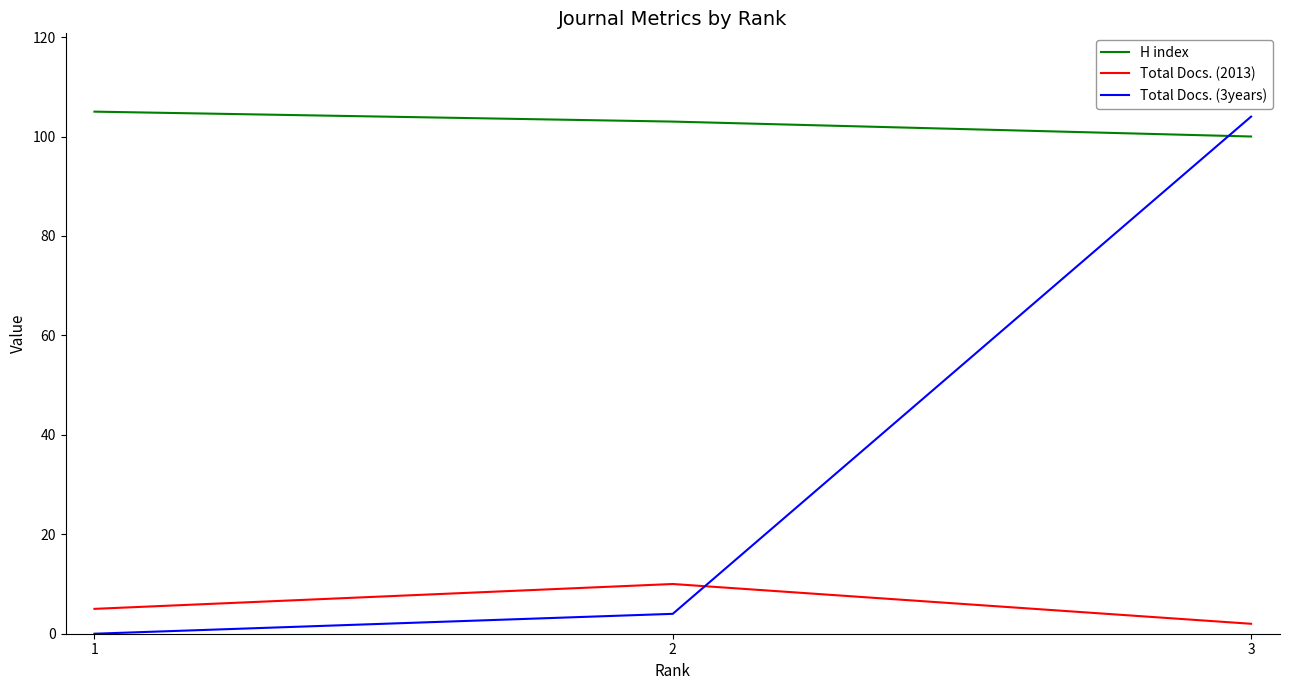

Rank the categories by H index value from lowest to highest.

3, 2, 1